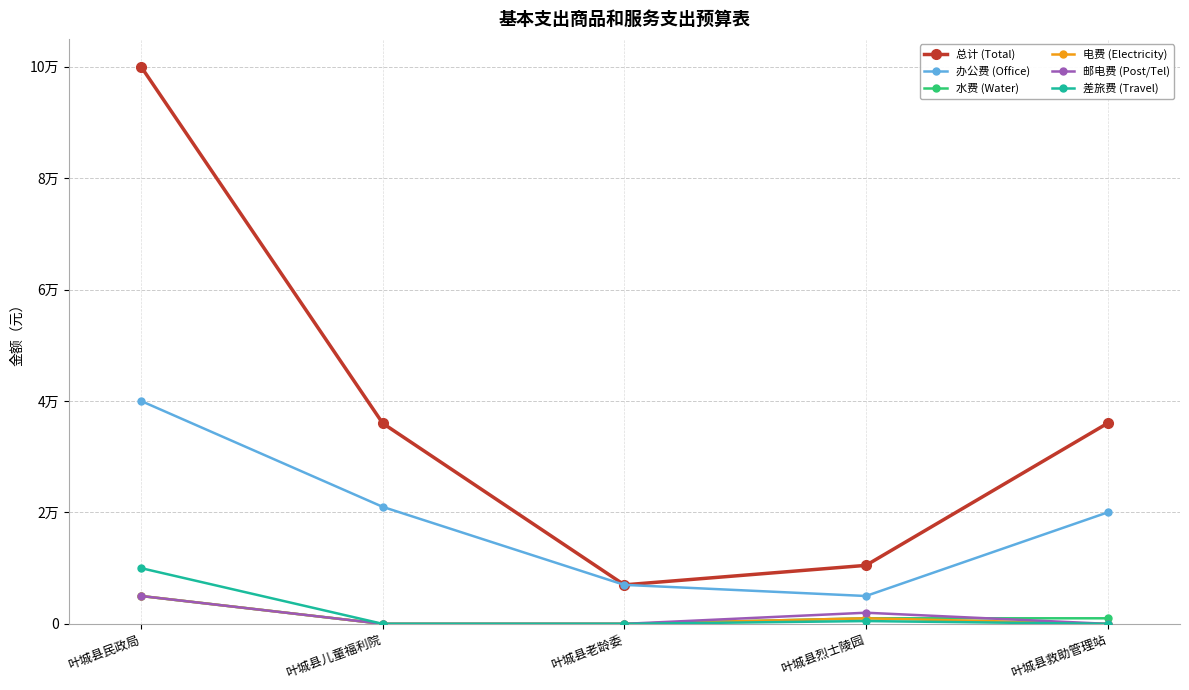

At which category is the sum across all series the highest?

叶城县民政局